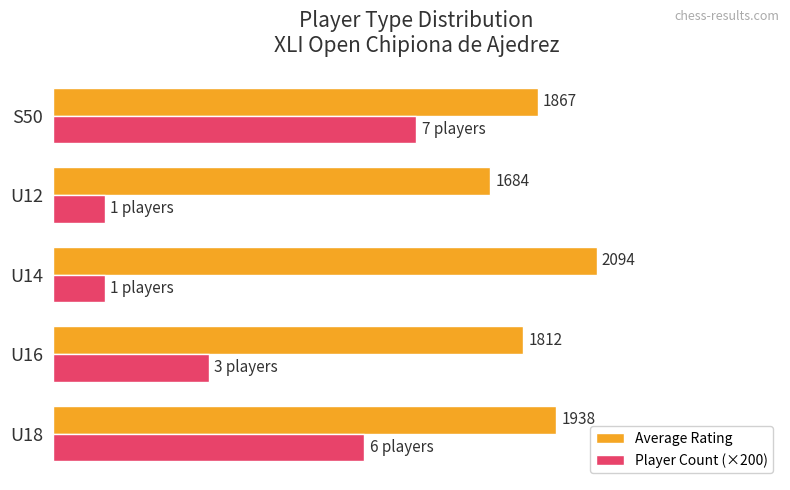

Which category has the lowest value in the Average Rating series?

U12